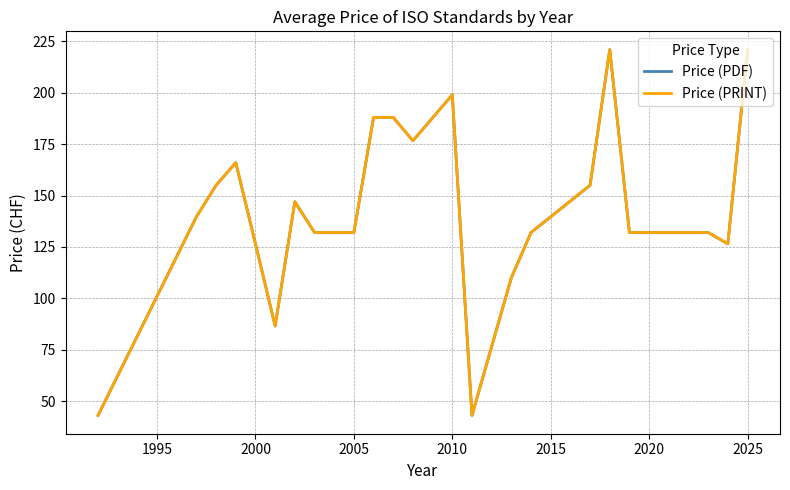

Does the chart have visible grid lines?

Yes